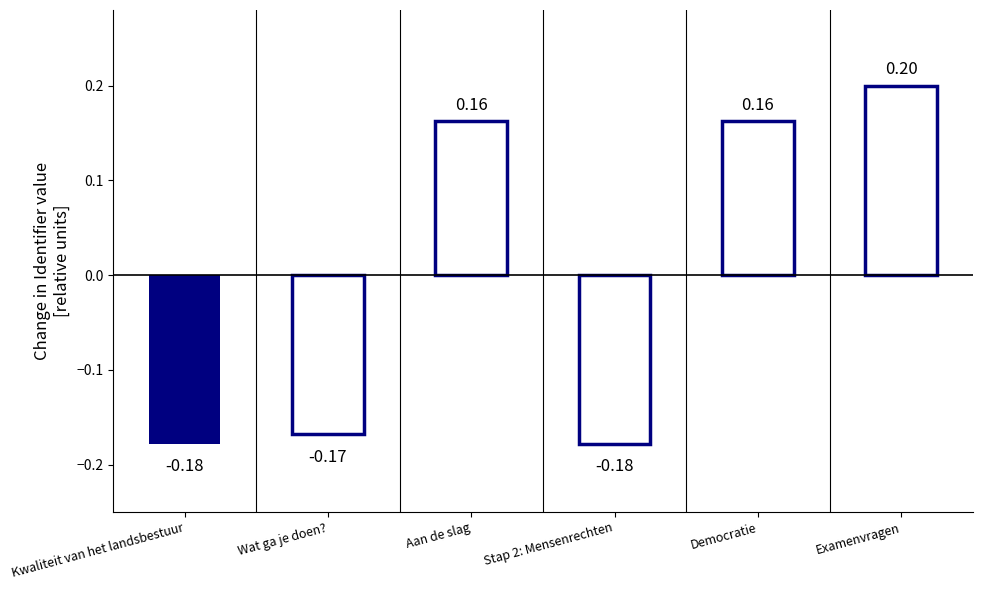

What is the change in value from Wat ga je doen? to Democratie?

+0.3